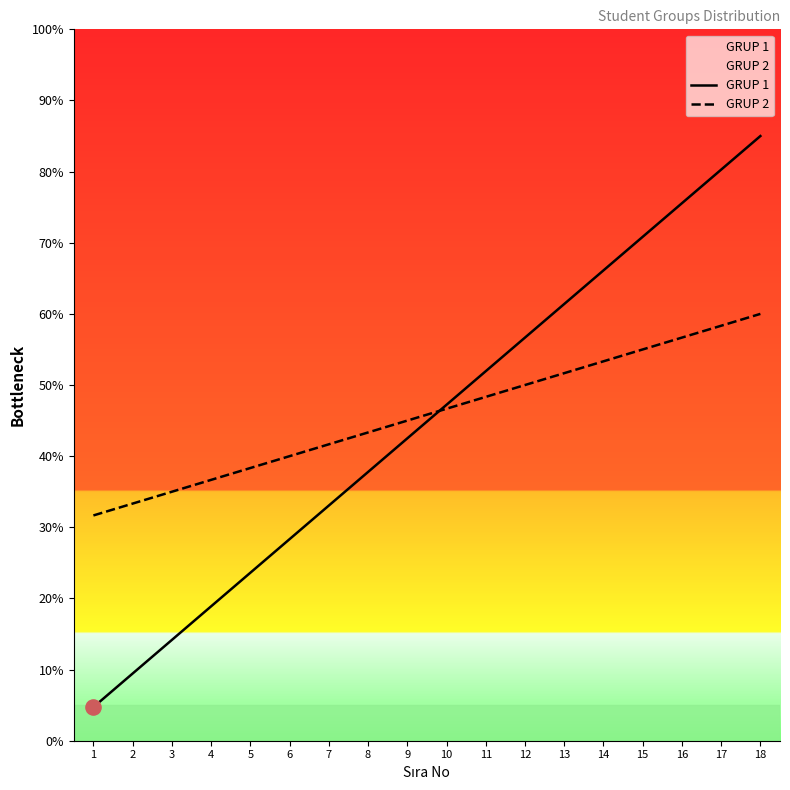

Which series has the largest total across all categories?

GRUP 2